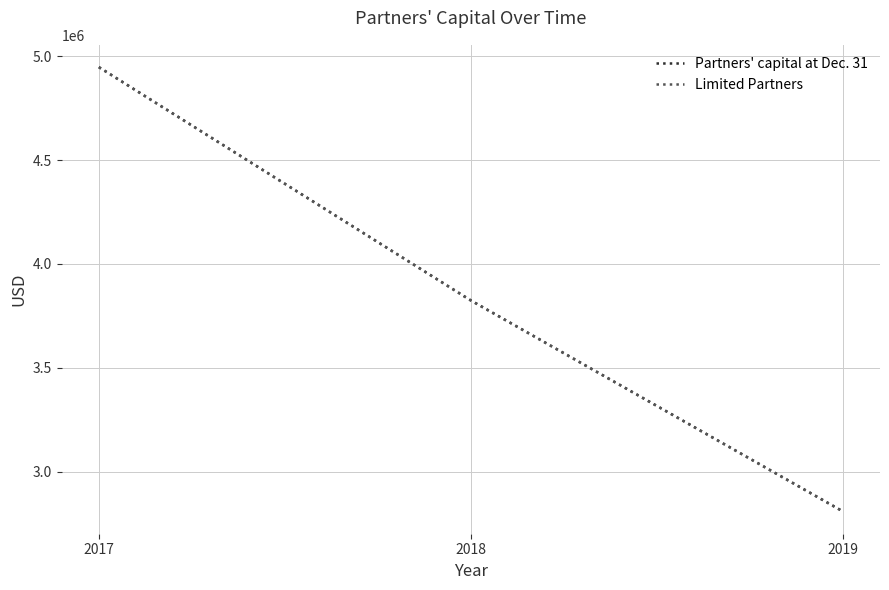

At which category is the sum across all series the highest?

2017